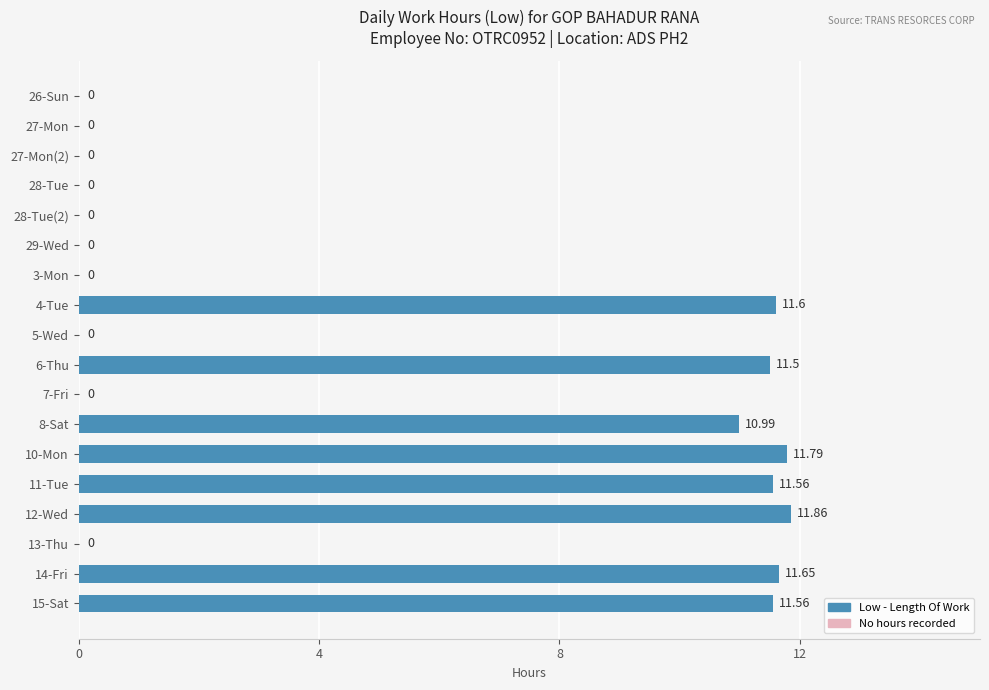

Approximately how many times larger is the value at 8-Sat compared to 14-Fri?

0.9